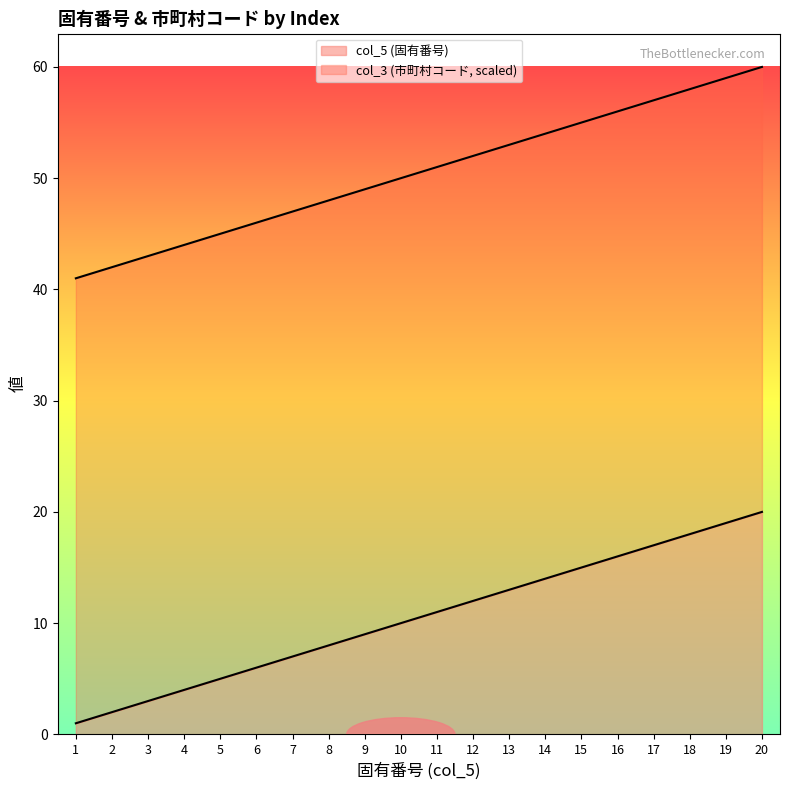

Does the chart display data point markers on the line(s)?

No